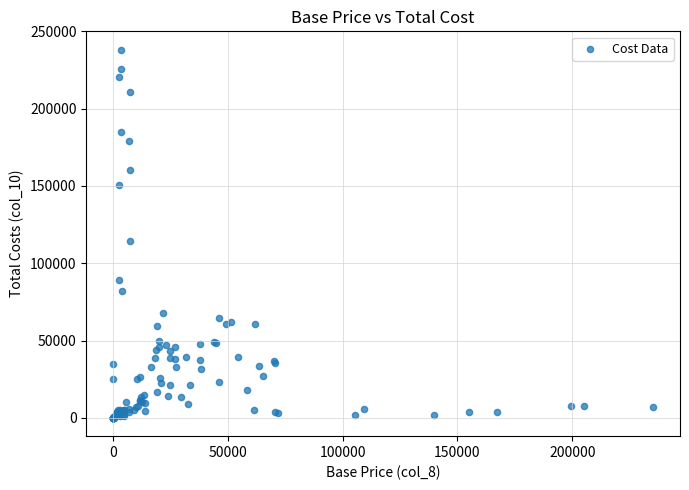

What Y value in the scatter plot is closest to 119065?

114489.2